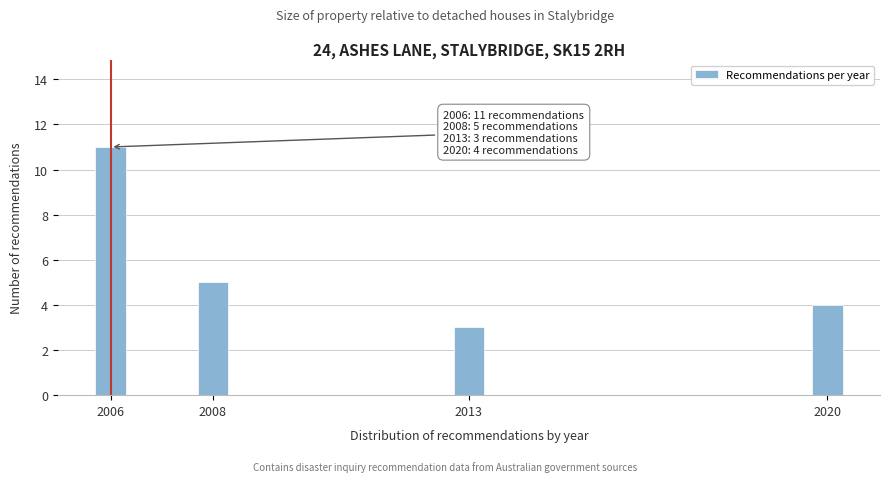

Reading left to right, transcribe all the data shown in this chart.

2006=11	2008=5	2013=3	2020=4